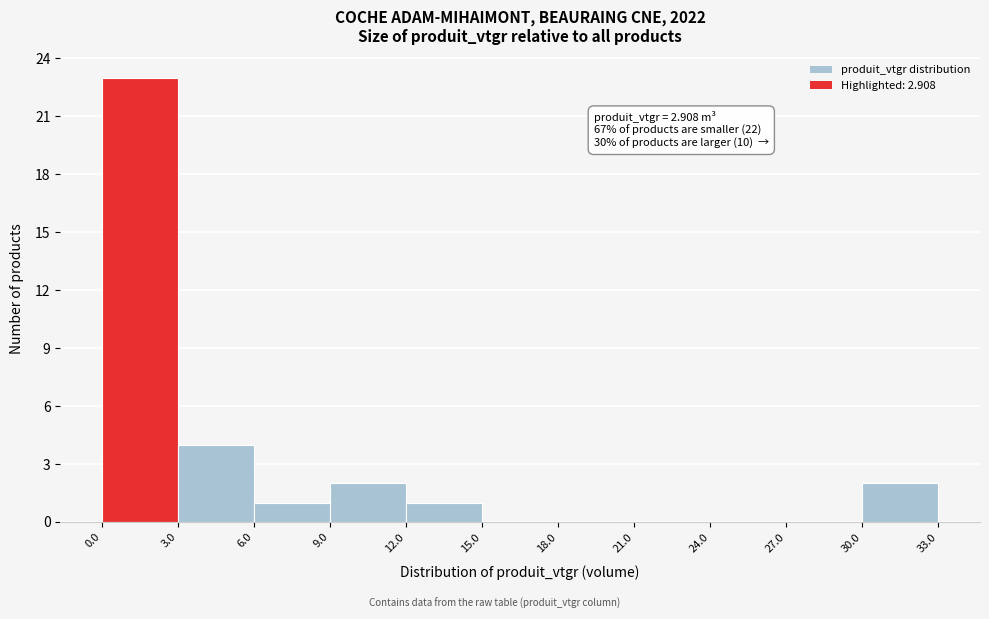

Over which range of the x-axis is the bar tallest?

0.0 to 3.0